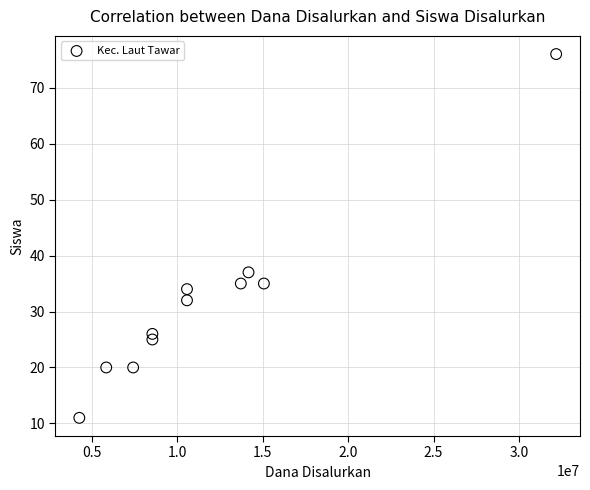

What is the range of Y values (max minus min)?

65